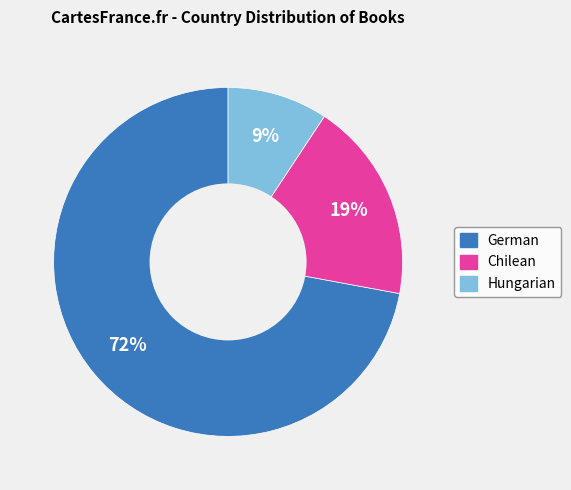

Rank the categories by value from lowest to highest.

Hungarian, Chilean, German